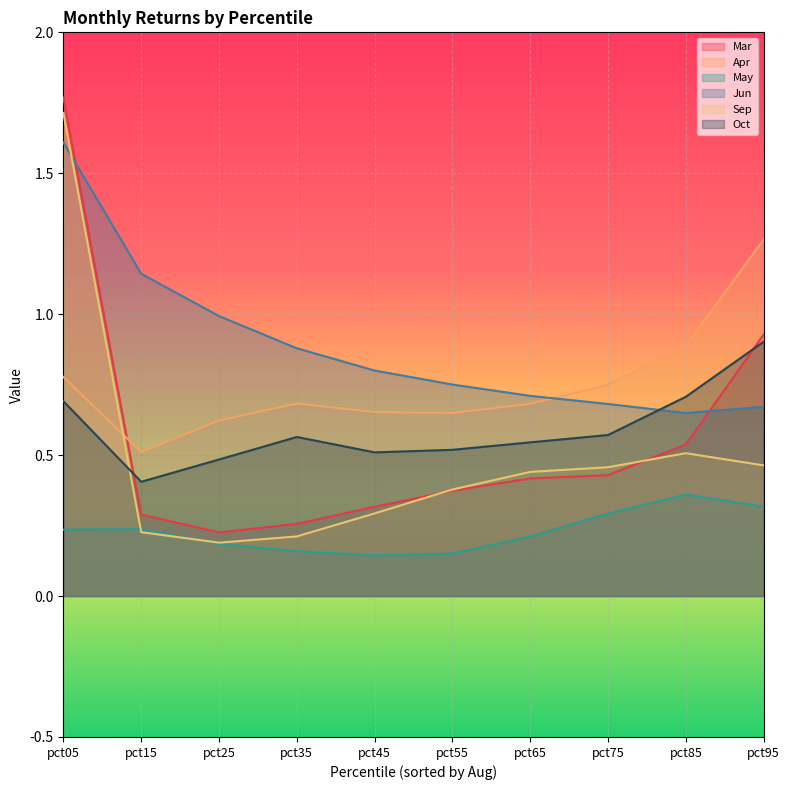

Where is the first local maximum for May?

pct15